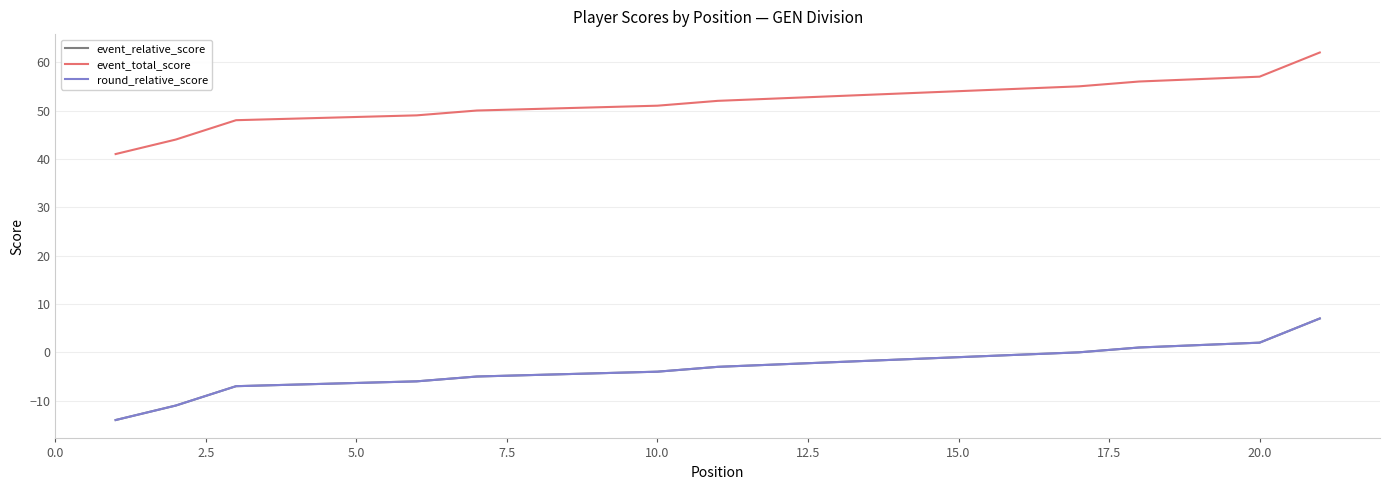

At 11, list the series in order from largest to smallest.

event_total_score, event_relative_score, round_relative_score